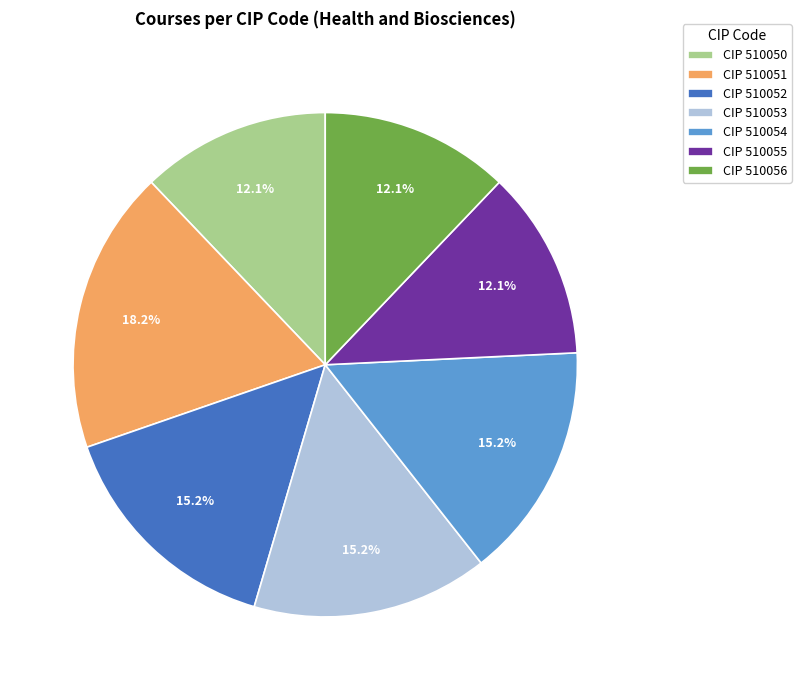

What is the ratio of the value at CIP 510056 to the value at CIP 510054?

0.8